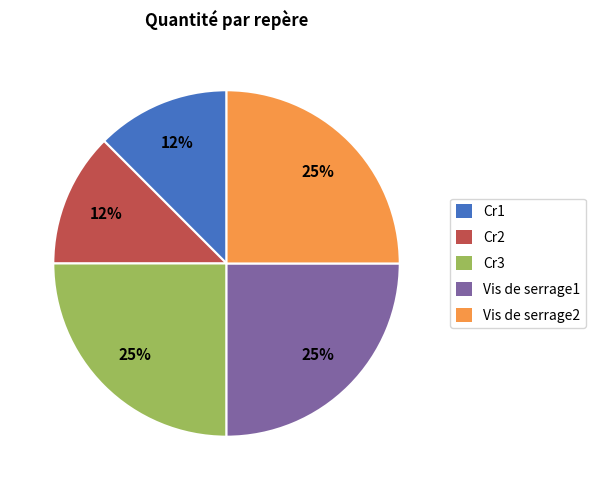

To the nearest percent, what percentage of the pie is Vis de serrage2?

25%